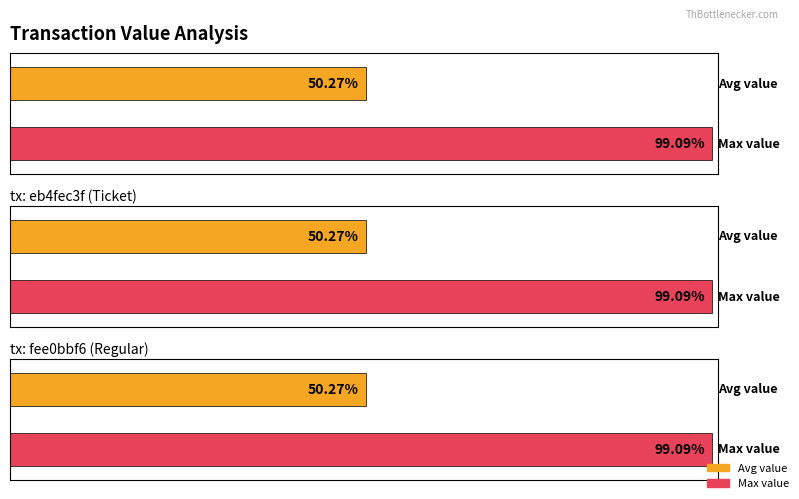

At how many categories does at least one series exceed 2?

2